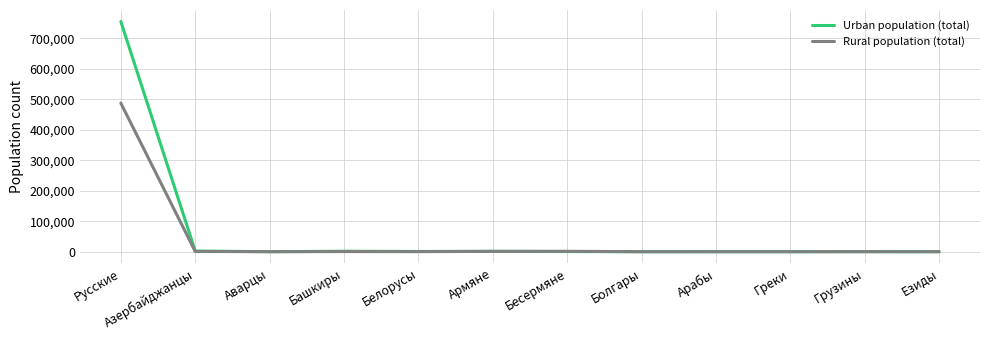

Is this an area chart (filled region under the line)?

No